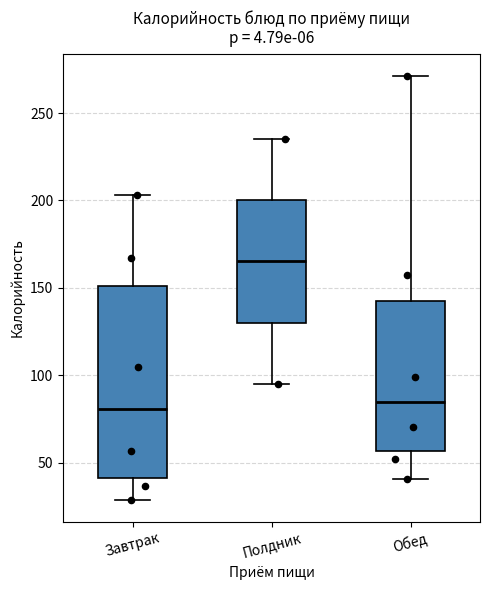

Reading left to right, read every box against the y-axis: the position of its median line, the range the box covers, and the ends of its whiskers. The values are not printed on the chart, so give them approximately, as read against the axis.

Завтрак: median 80, box 40 to 150, whiskers 30 to 205
Полдник: median 165, box 130 to 200, whiskers 95 to 235
Обед: median 85, box 55 to 145, whiskers 40 to 270